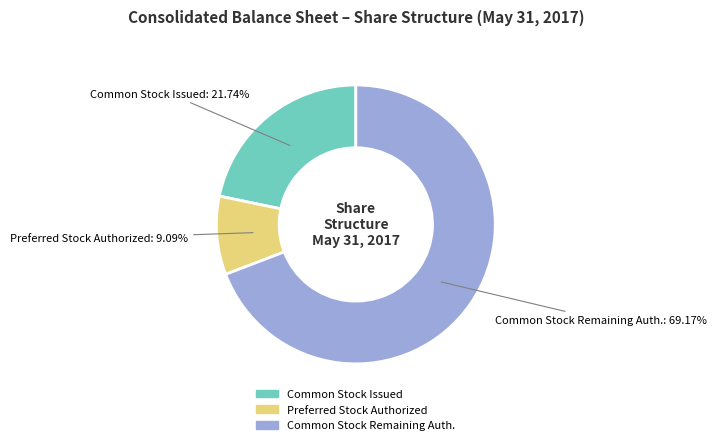

Is the sum of Common Stock Issued and Preferred Stock Authorized greater than half?

No